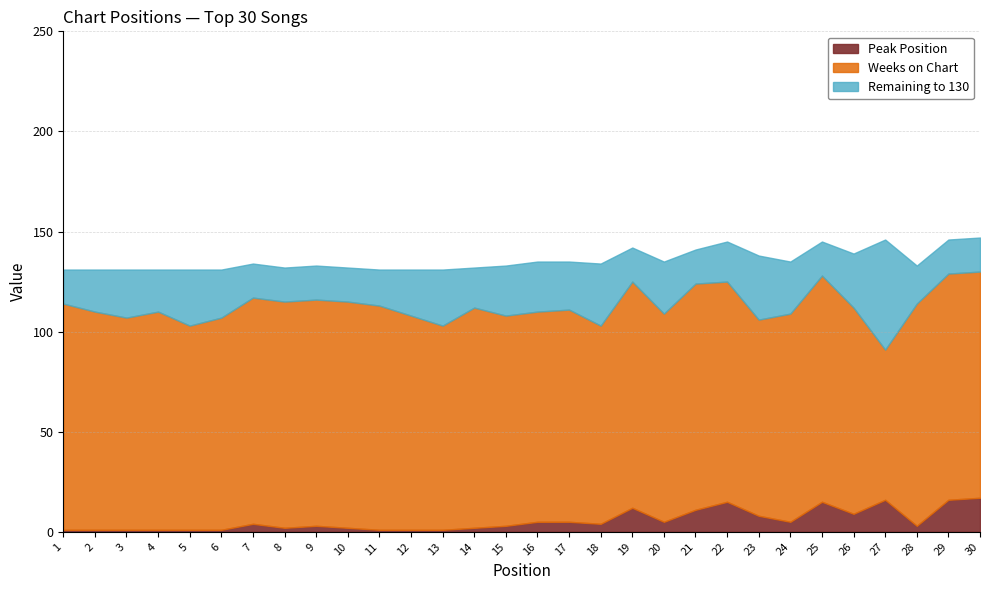

How many interior local valleys does the Peak Position series have?

6